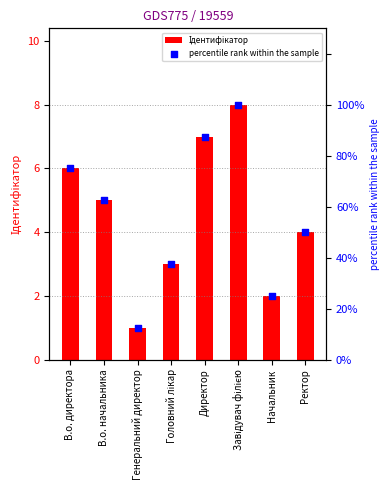

Which series has the widest spread of Y values?

percentile rank within the sample